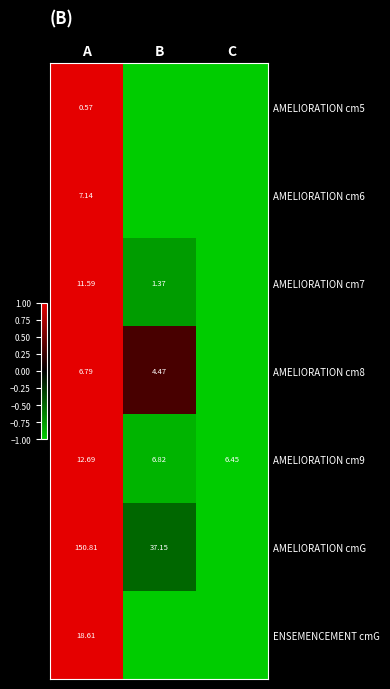

Is it true that AMELIORATION cm6 equals -1.0 at B?

True